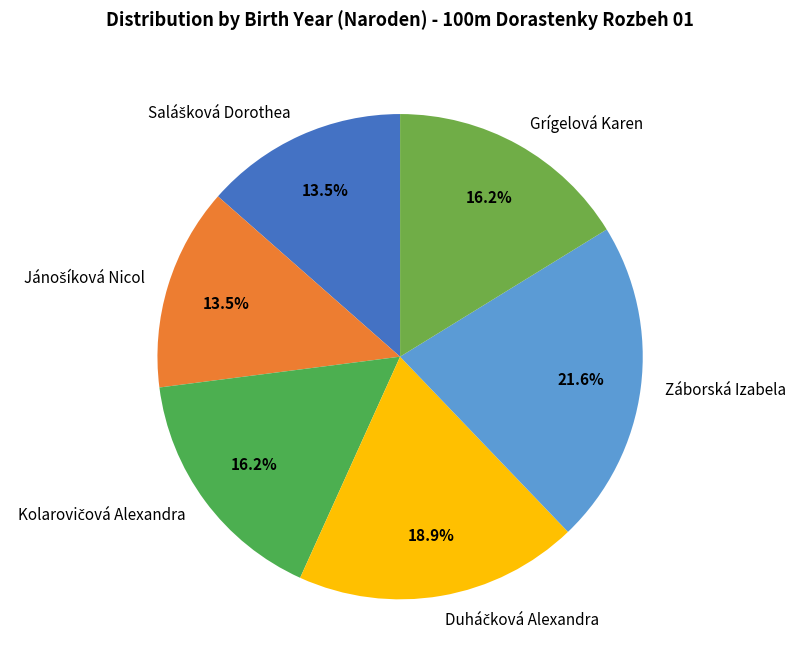

To the nearest percent, what is the difference between the largest and smallest slice percentages?

8%